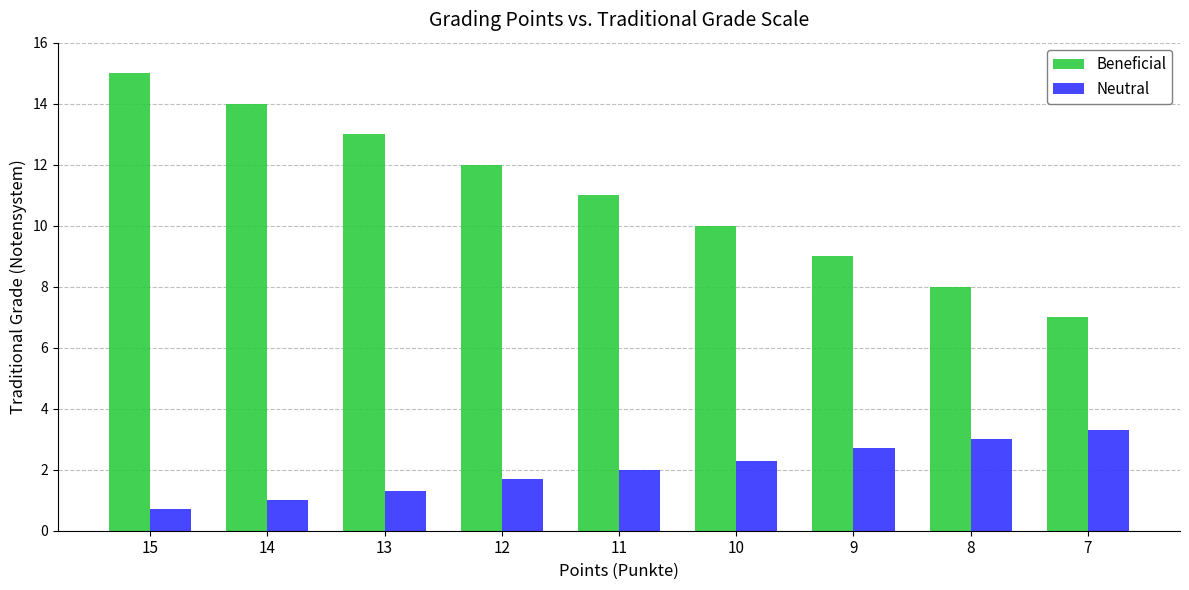

What is the value of the Neutral bar at the 1st from the left?

0.7